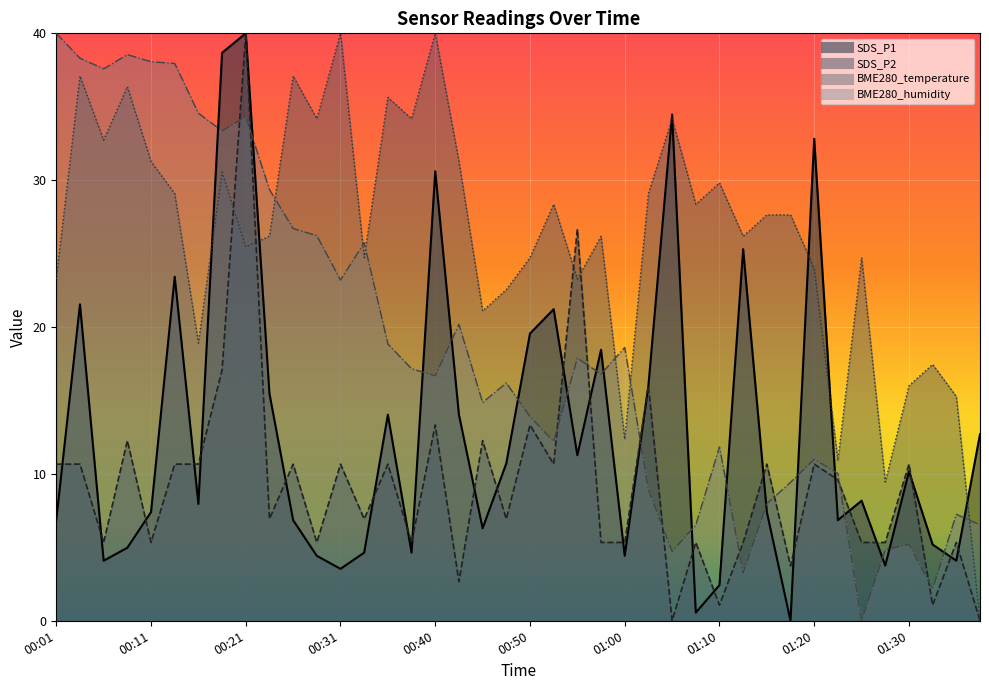

Which category has the highest value across all series?

00:21